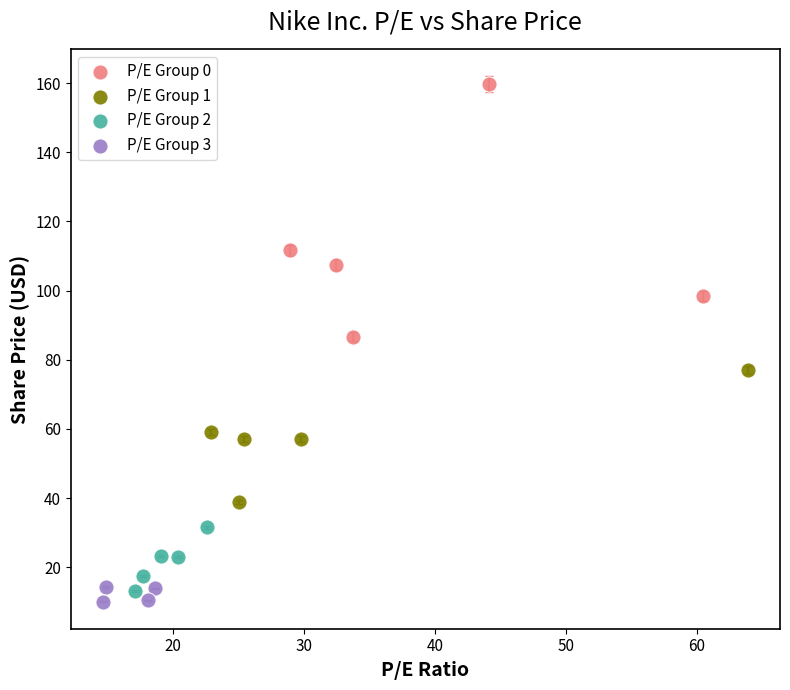

What are all the series names shown in the legend?

P/E Group 0, P/E Group 1, P/E Group 2, P/E Group 3